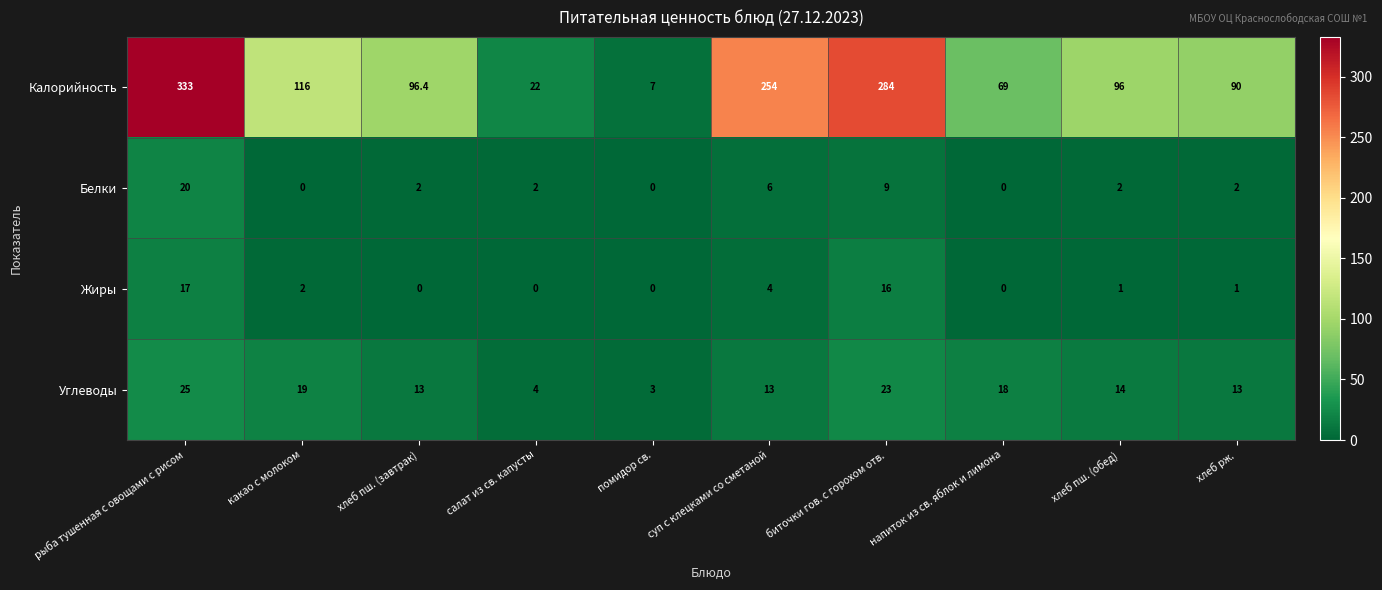

What is the sum of the Жиры values at какао с молоком and салат из св. капусты?

2.0